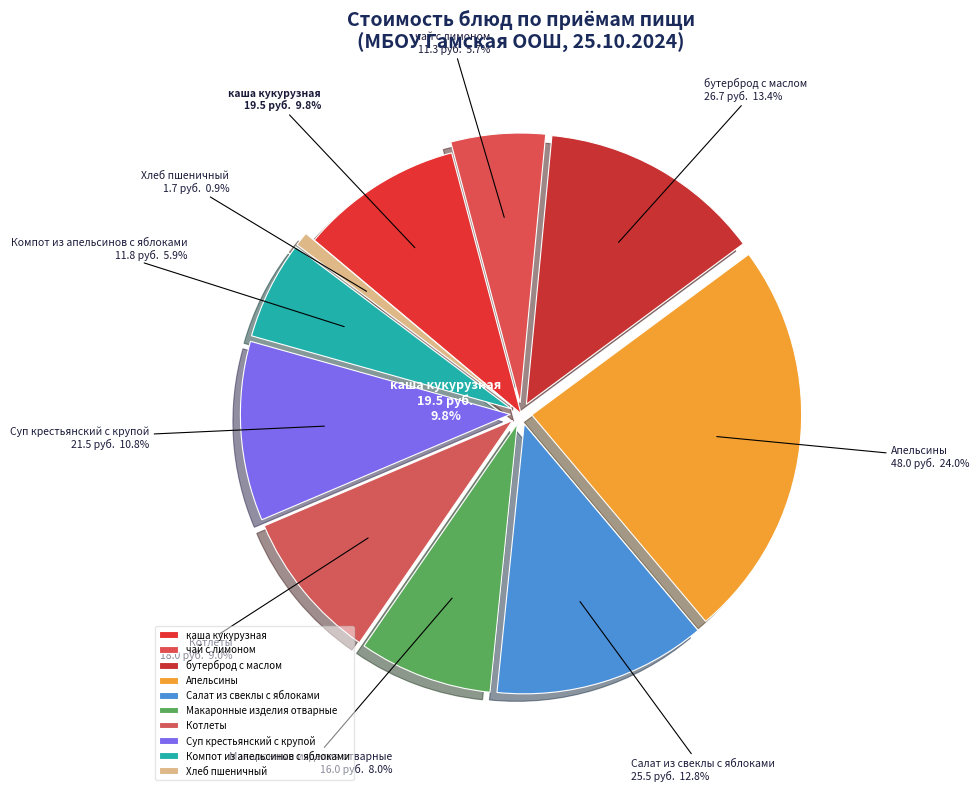

To the nearest percent, what is the average slice percentage?

10%